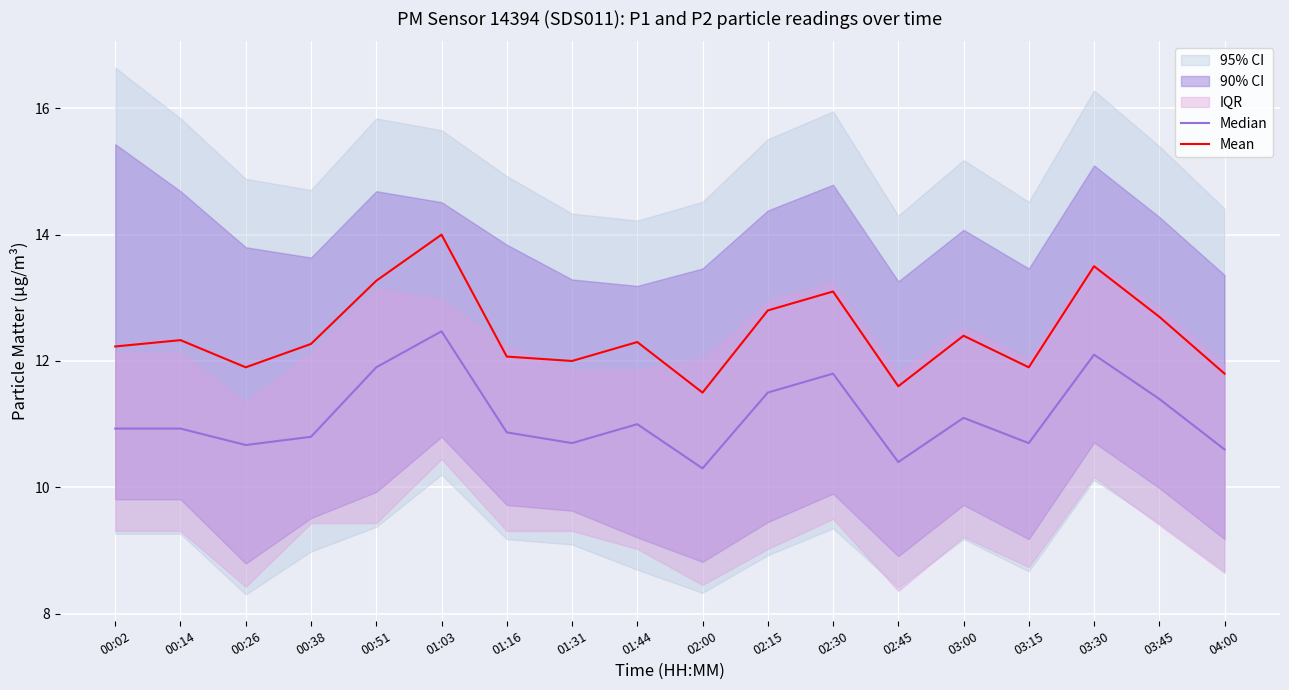

Is the value of Mean at 01:44 greater than the value of Median at 03:45?

Yes